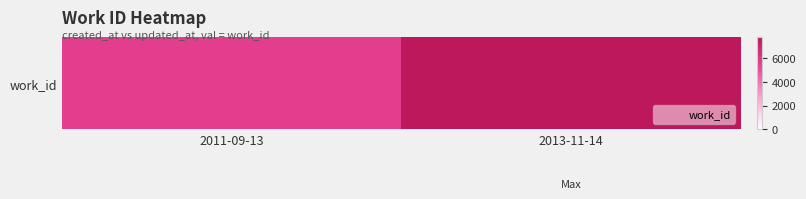

How many values are between 5658 and 7769?

2